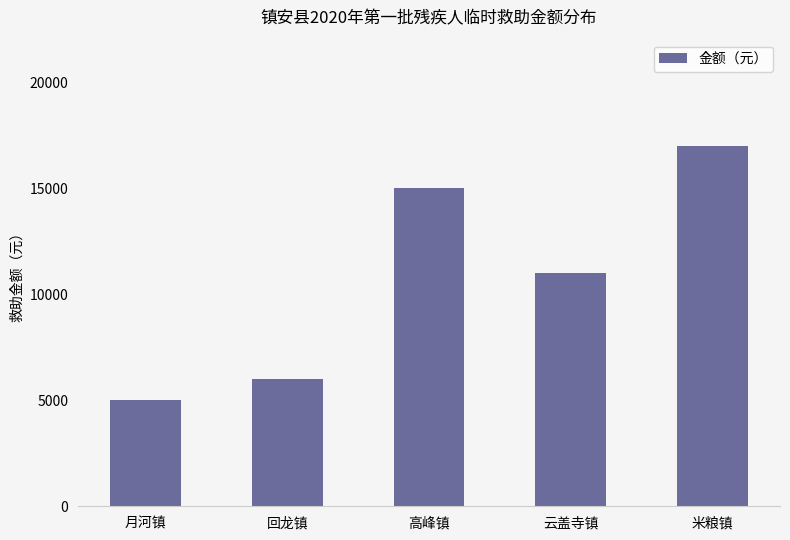

Reading left to right, transcribe all the data shown in this chart.

5000	6000	15000	11000	17000